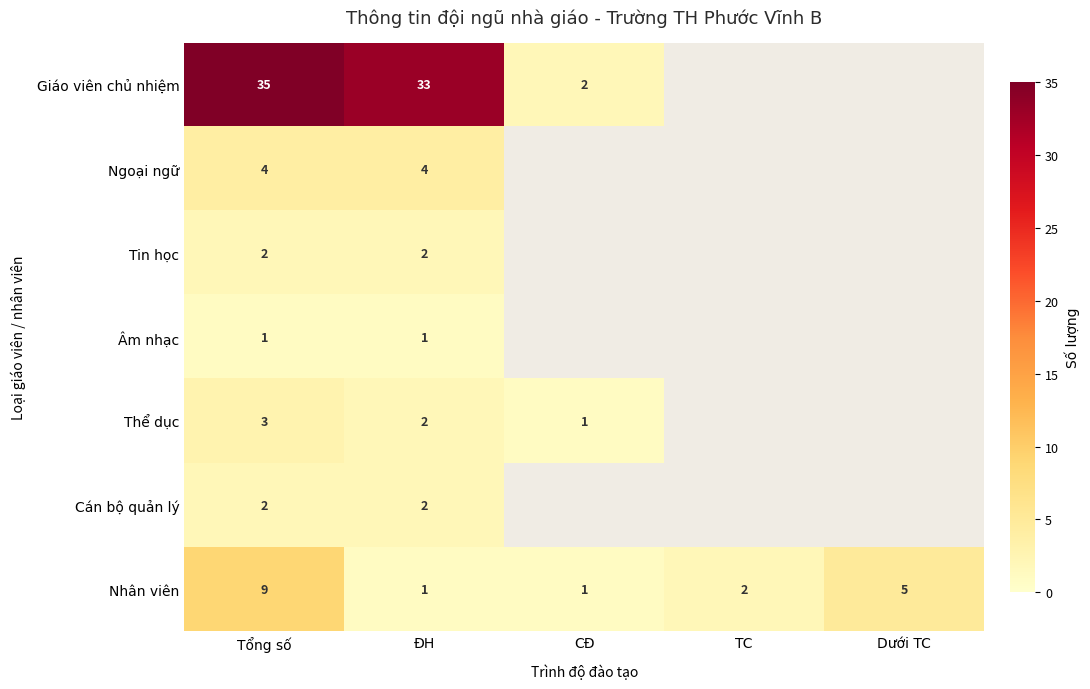

Which label corresponds to the largest value in the chart?

Tổng số